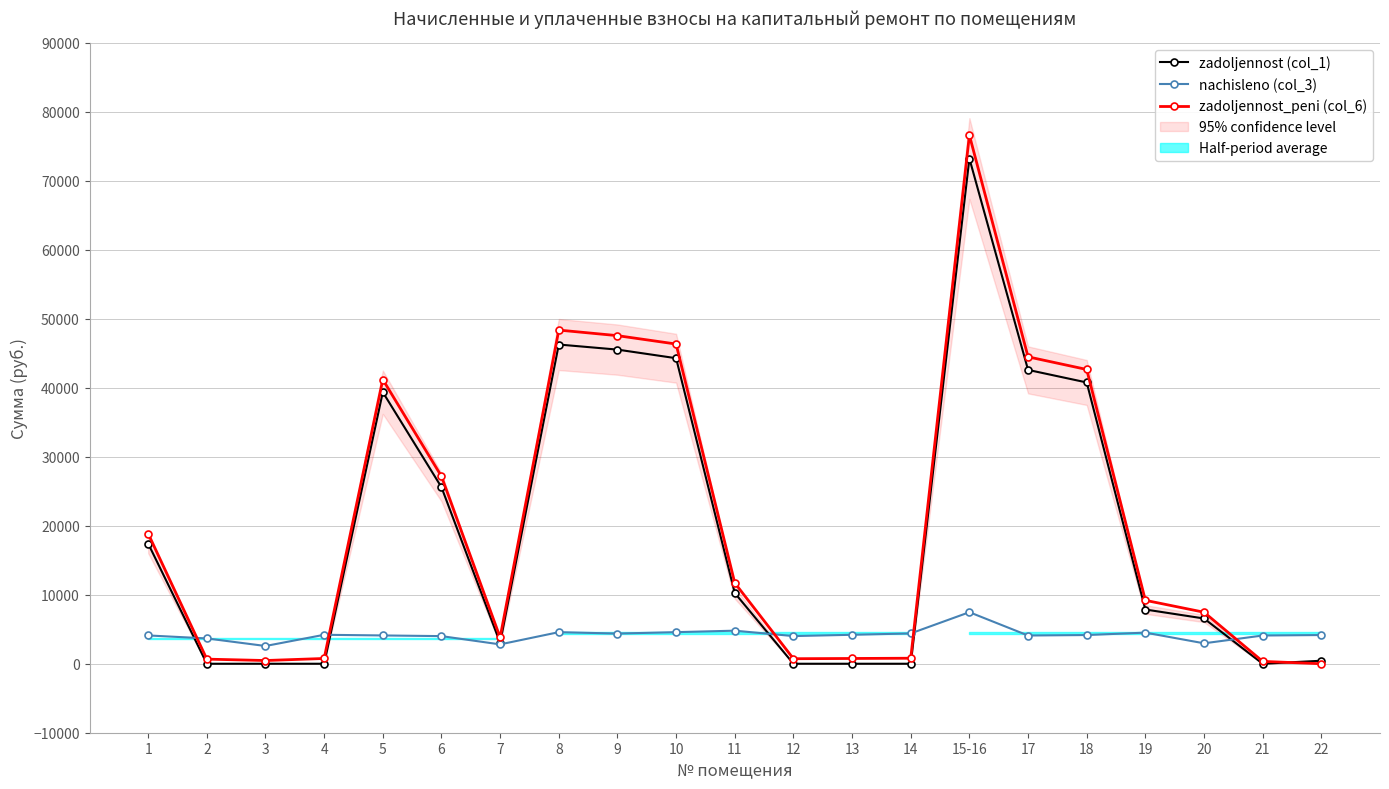

What are all the series names shown in the legend?

zadoljennost (col_1), nachisleno (col_3), zadoljennost_peni (col_6)